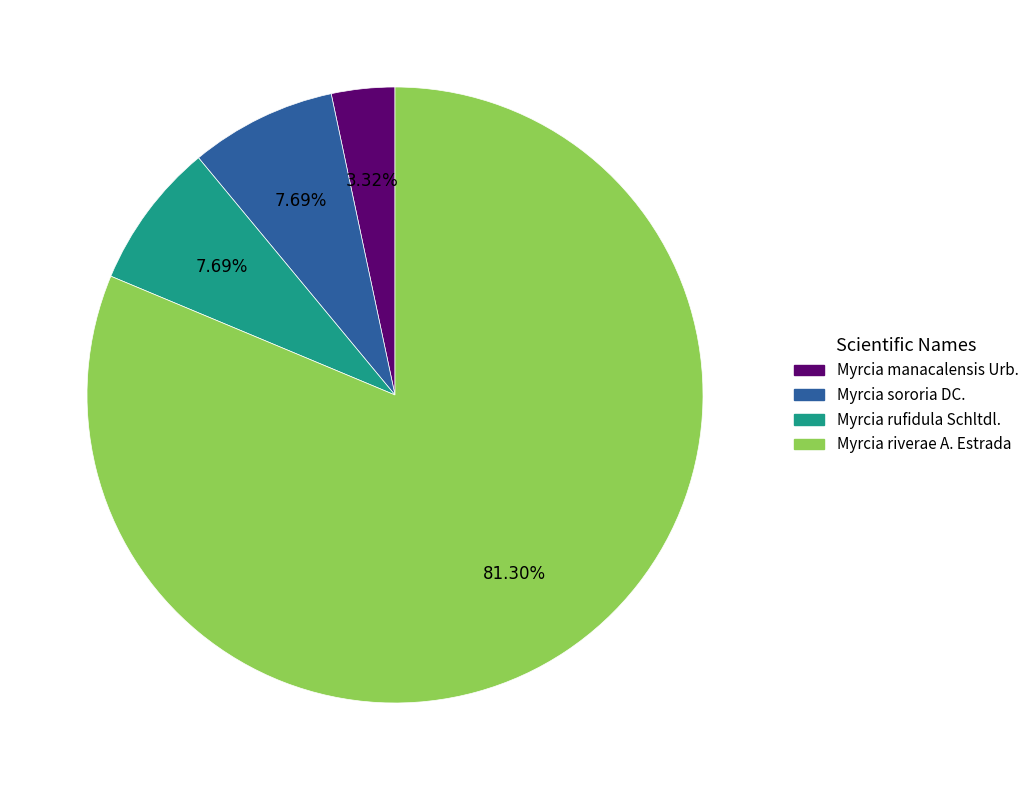

How many segments does this pie chart have?

4